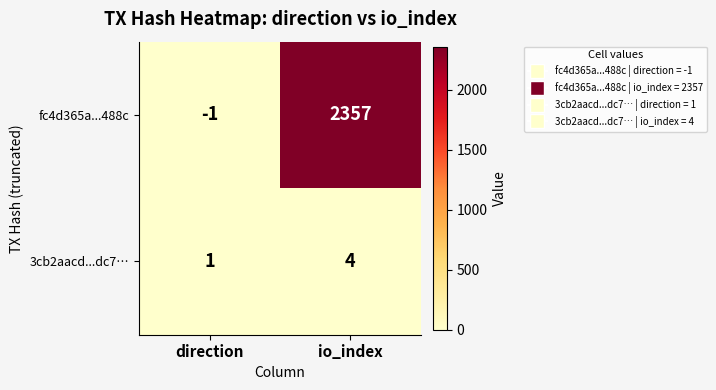

Reading right to left, transcribe all the data shown in this chart.

fc4d365a...488c: 2357	-1
3cb2aacd...dc7…: 4	1